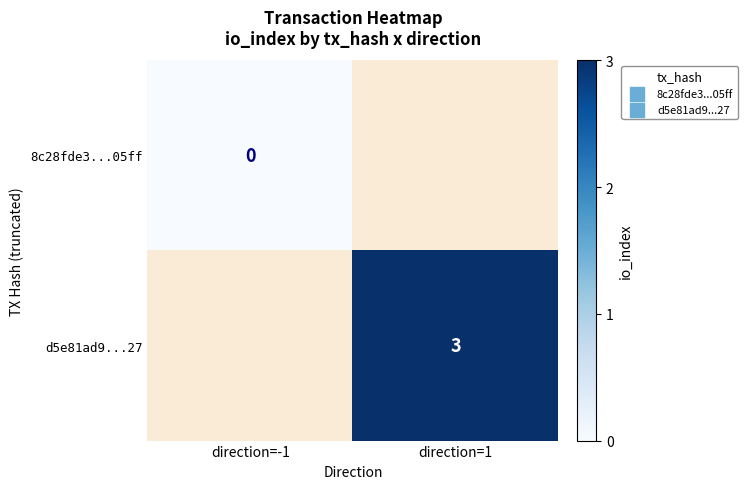

Count the number of data series in this chart.

2